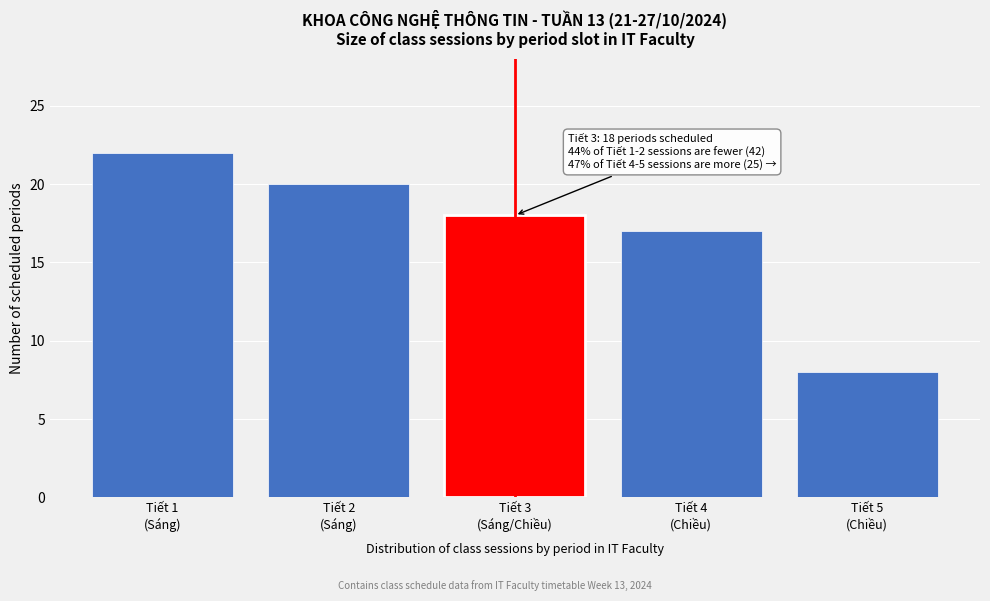

Reading left to right, extract all data points from this chart.

22	20	18	17	8